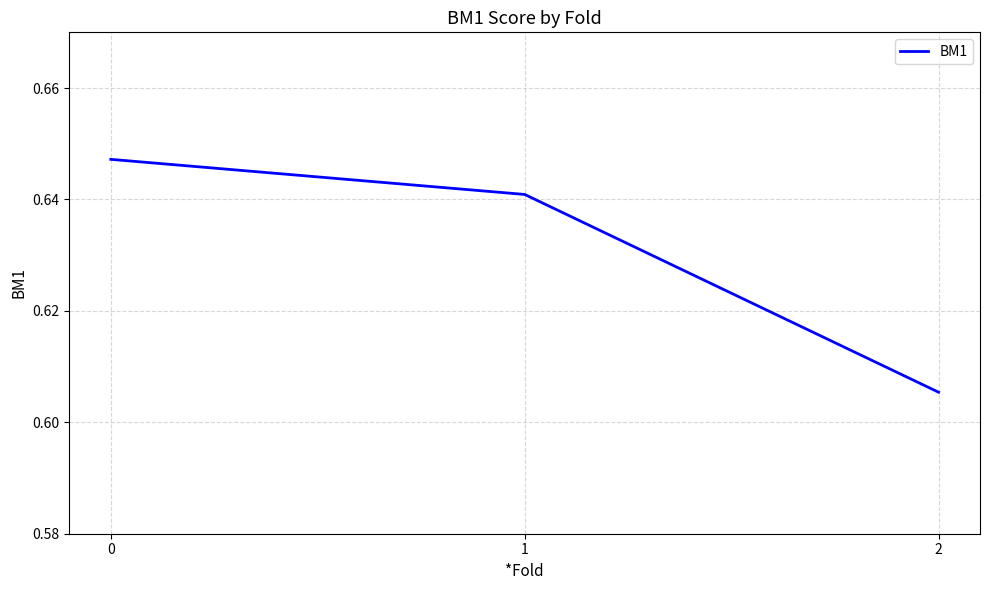

List the labels in order of value, largest first.

0, 1, 2